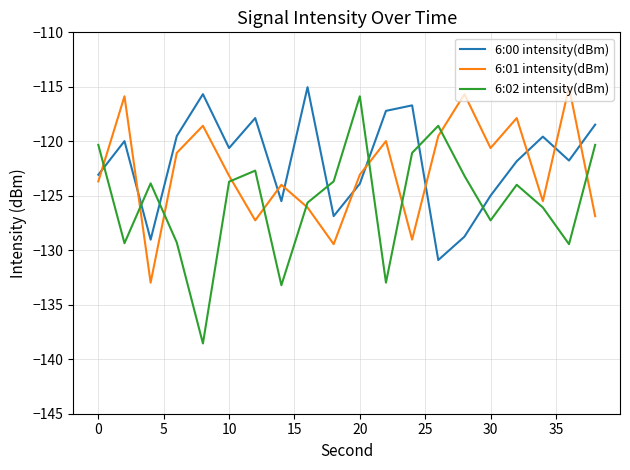

What is the difference between the maximum and minimum values in the 6:00 intensity(dBm) series?

15.9